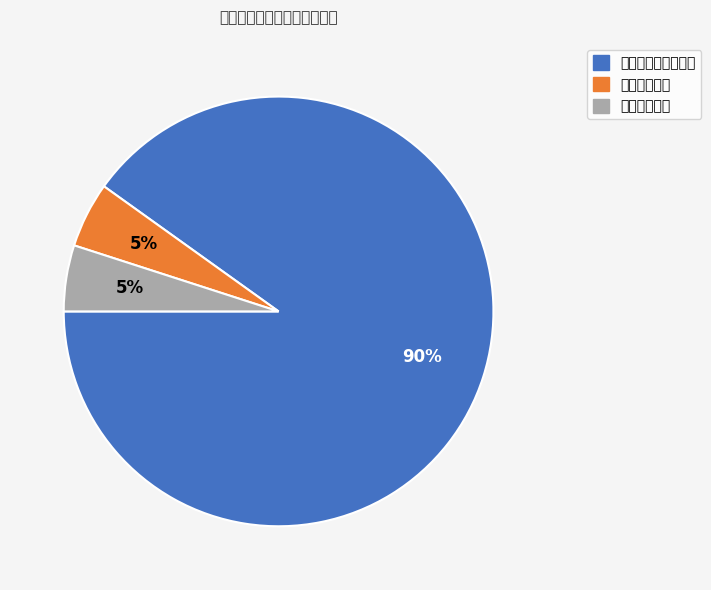

What is the ratio of the value at 卫生健康支出 to the value at 住房保障支出?

1.0